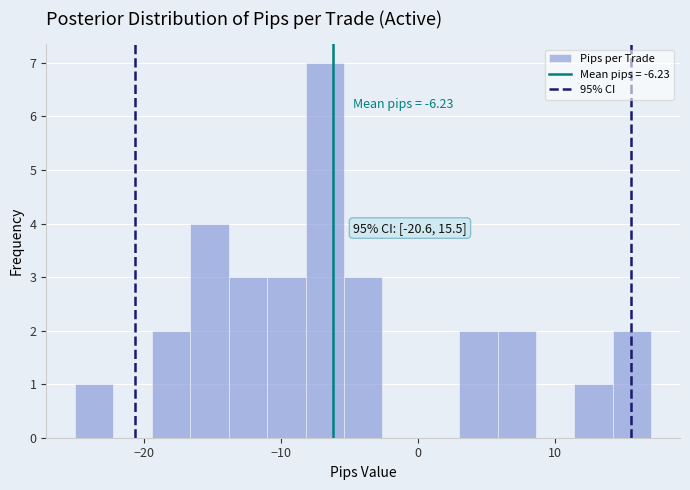

Around what value on the x-axis is the tallest bar? Give the approximate position of its centre, as read against the axis.

-7